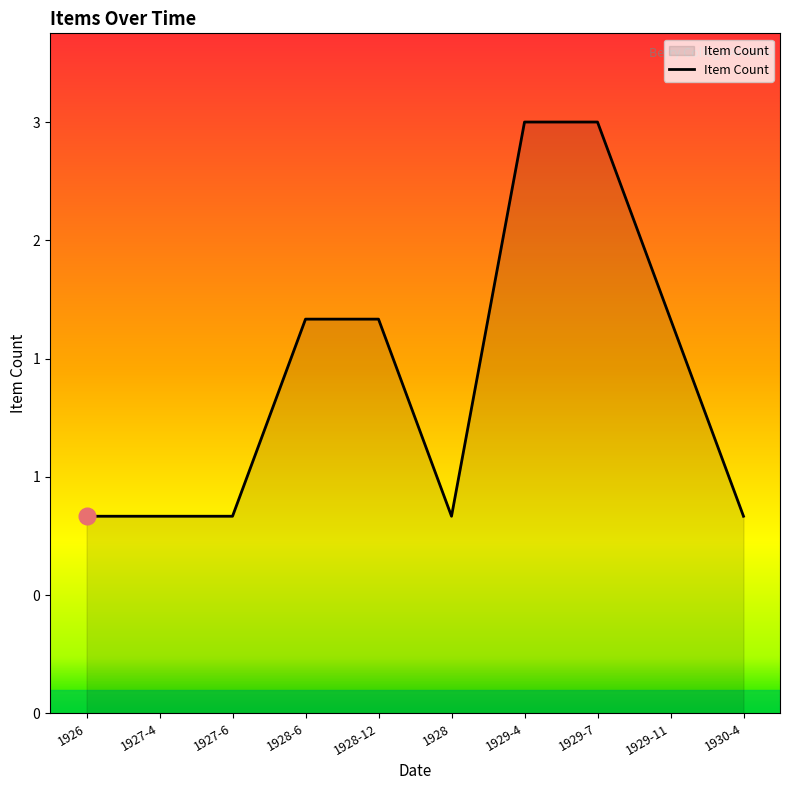

Where does the data first go above 2?

1929-4